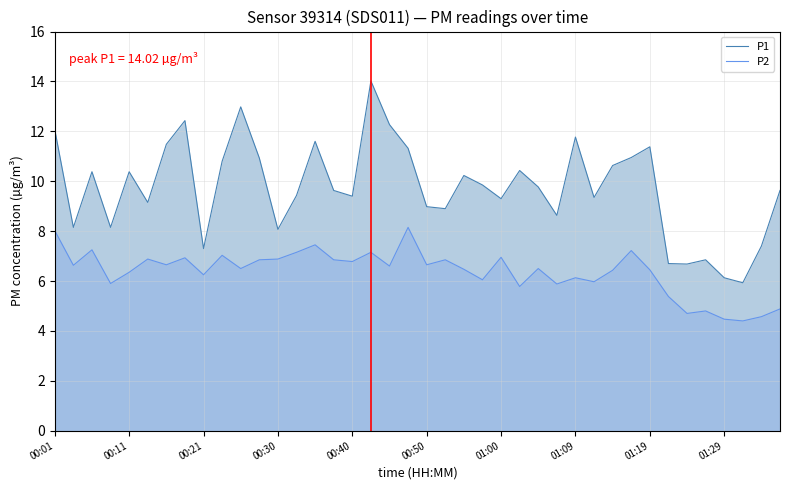

What is the total value across all series at 13?

16.6